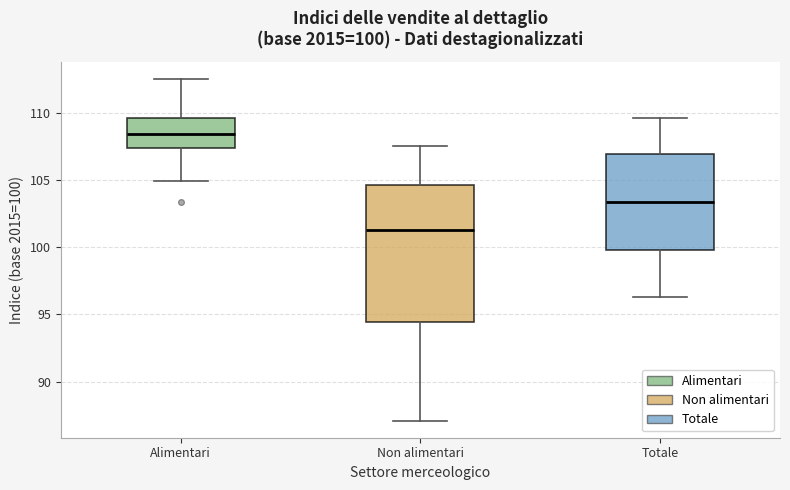

Which box's median line is the highest?

Alimentari